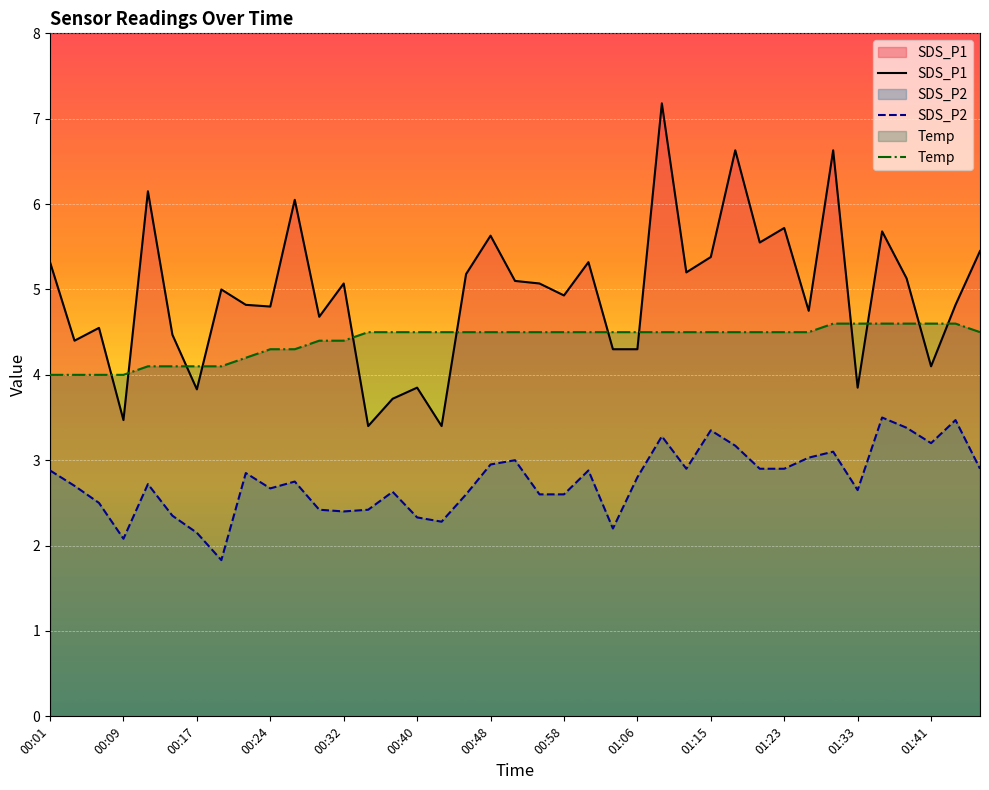

What are all the series names shown in the legend?

SDS_P1, SDS_P2, Temp